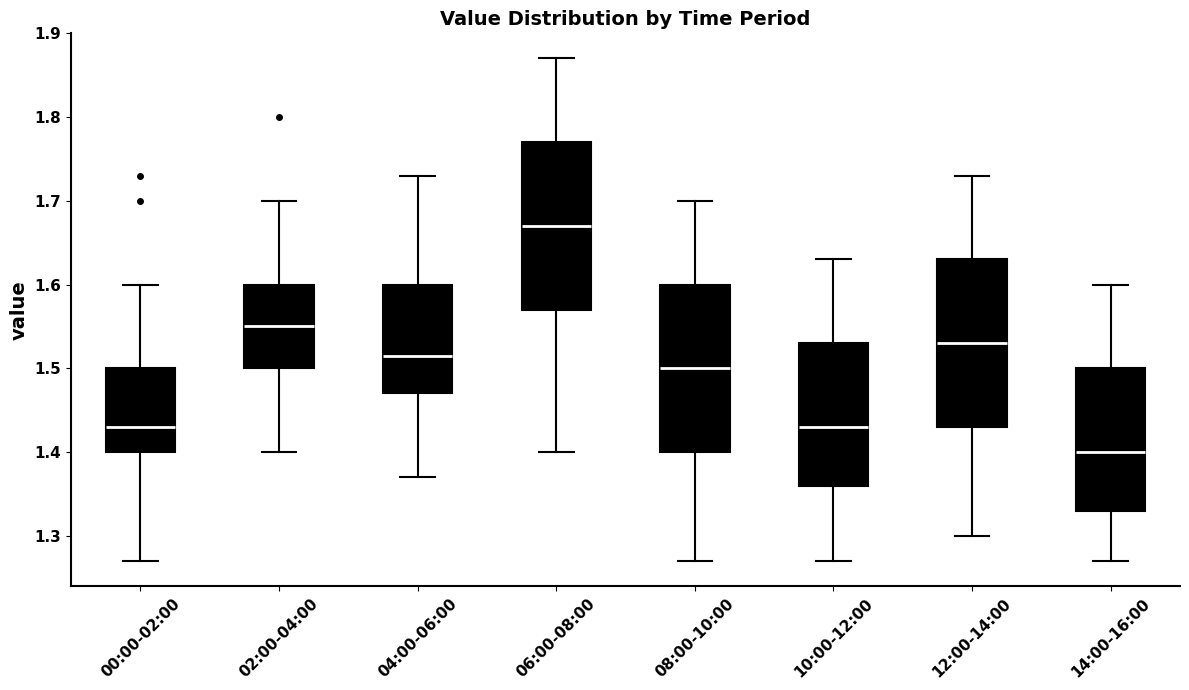

Where does the median line of the box for 12:00-14:00 sit on the y-axis? The values are not printed on the chart, so give them approximately, as read against the axis.

1.53